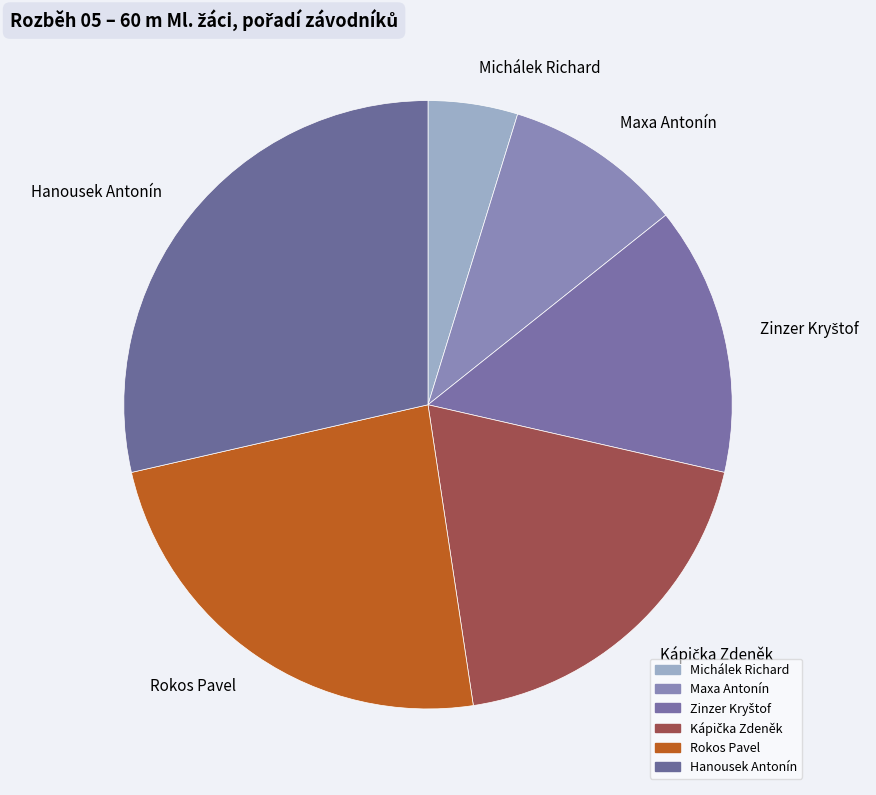

What is the largest slice in the pie chart?

Hanousek Antonín